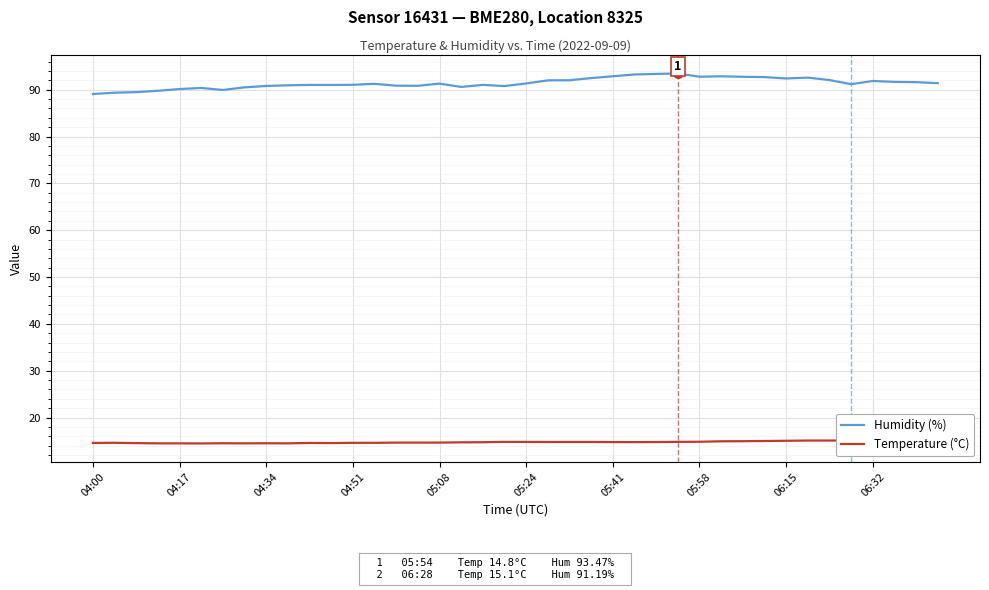

In Humidity (%), how many points are lower than both neighbors (excluding endpoints)?

8